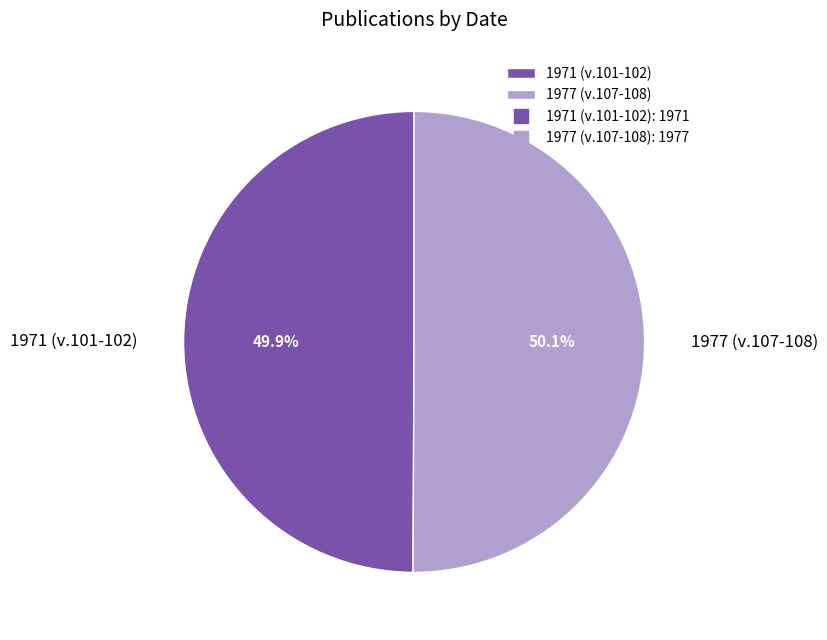

What portion of the pie excludes 1977 (v.107-108)?

49.9%